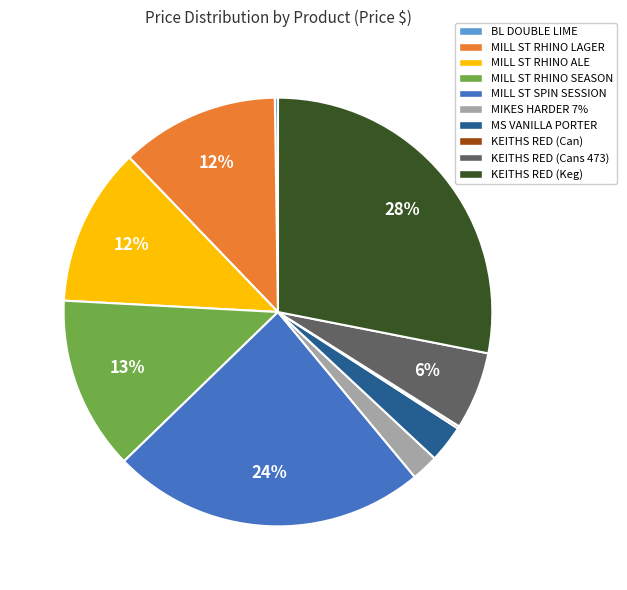

Does MS VANILLA PORTER represent more than half of the total?

No